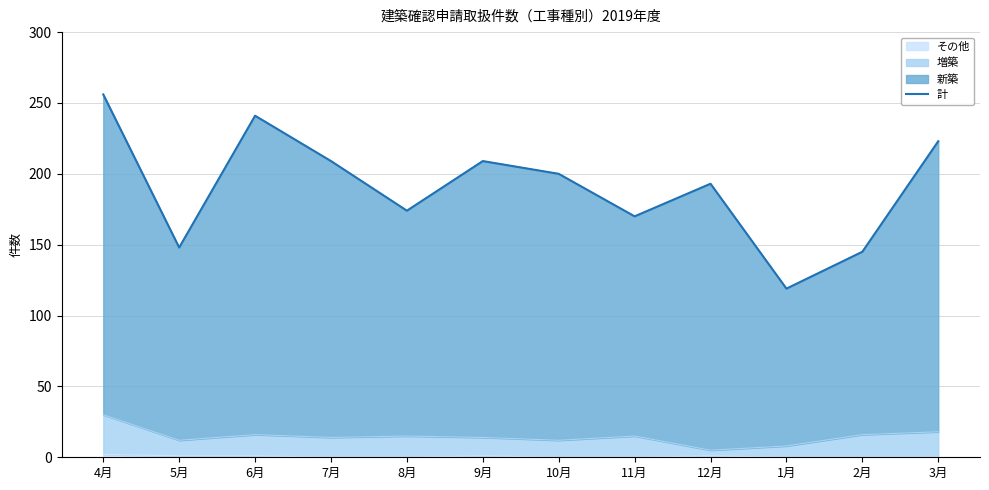

What is the maximum value shown in the chart?

256